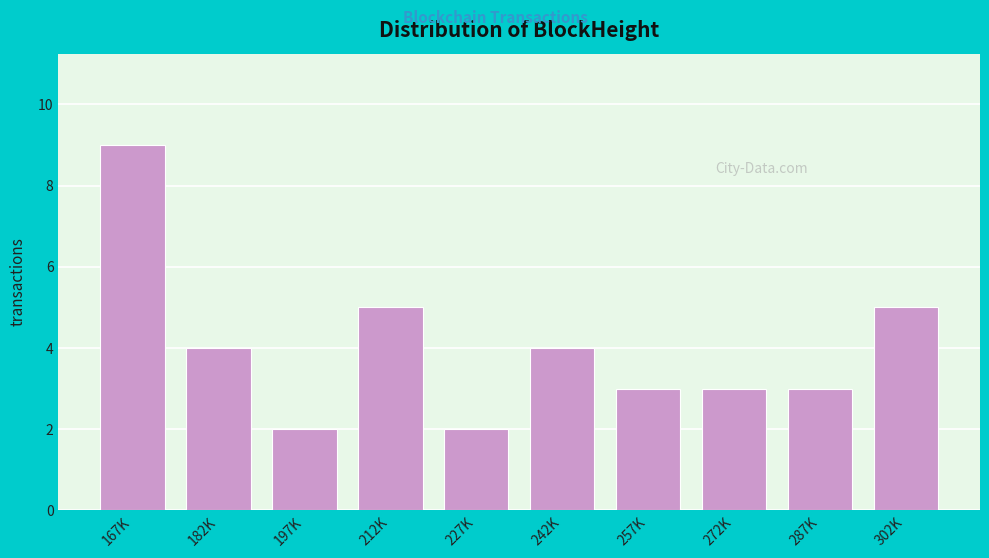

Reading right to left, list all the values displayed in this chart.

5	3	3	3	4	2	5	2	4	9